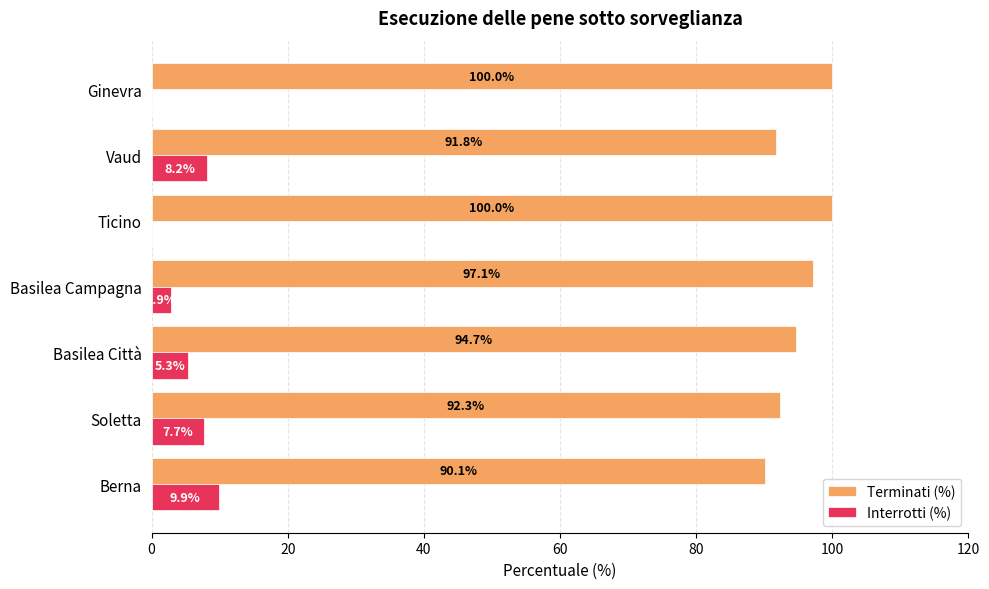

Where is Interrotti (%) nearest to the value 4?

Basilea Campagna